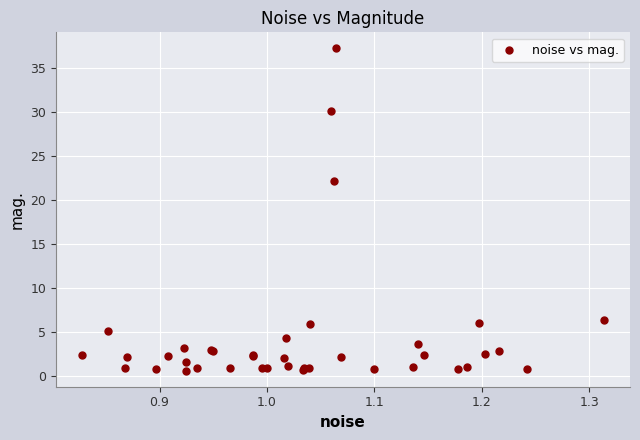

What Y value in the scatter plot is closest to 18?

22.2